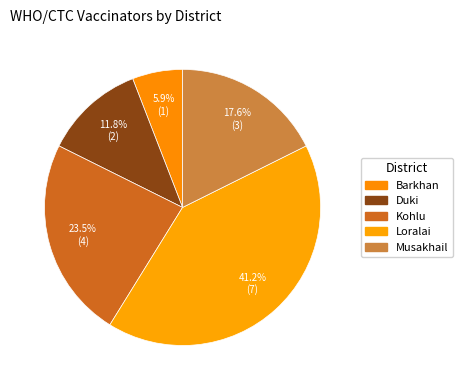

What is the smallest slice in the pie chart?

Barkhan